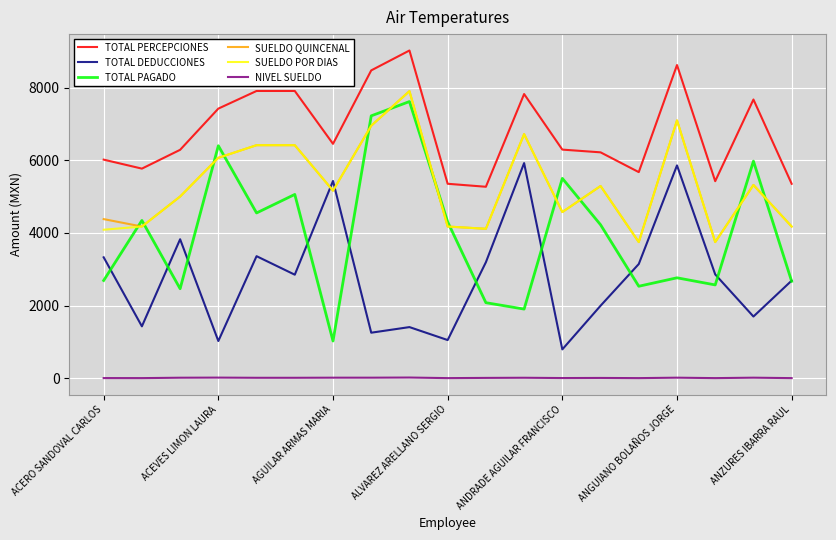

Which series has the largest total across all categories?

TOTAL PERCEPCIONES